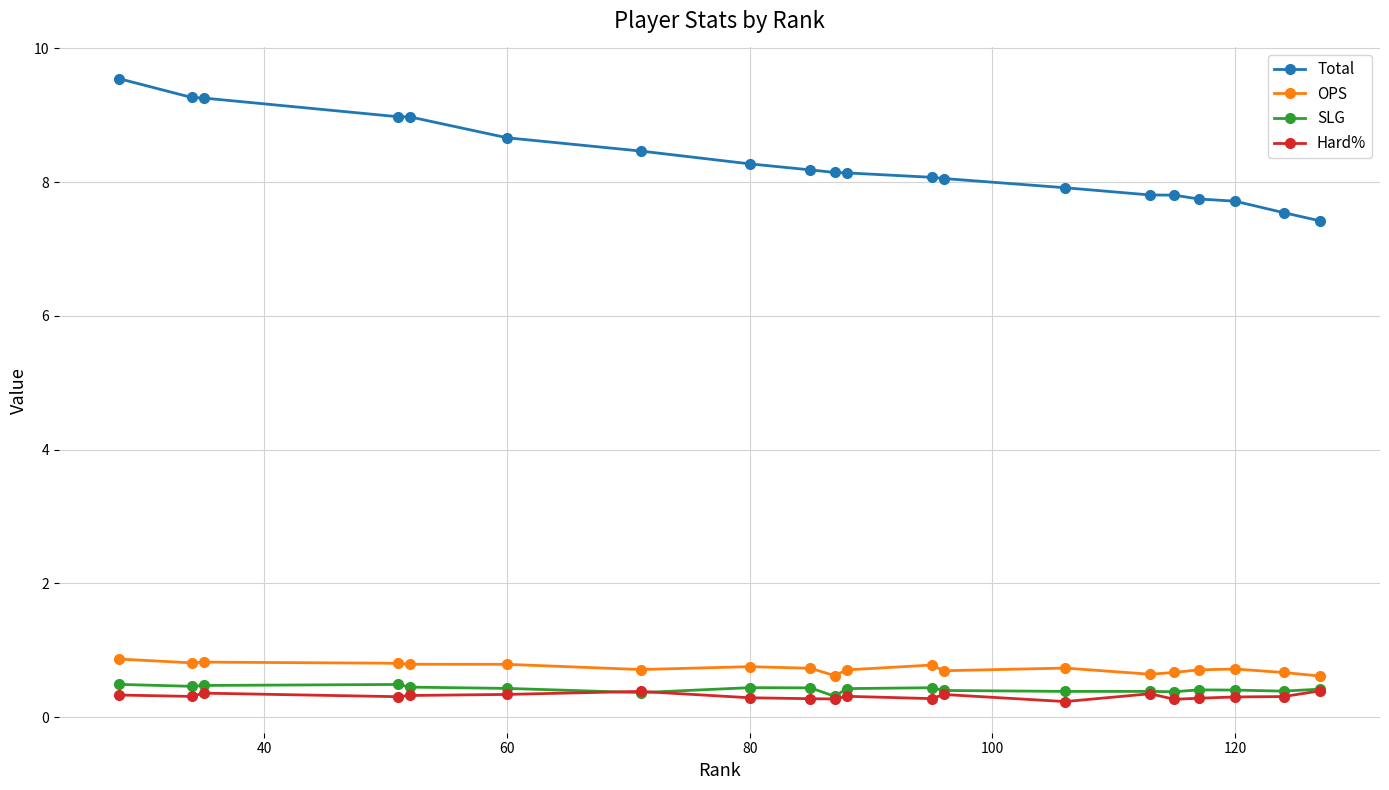

True or false: Total and SLG intersect in this chart.

False